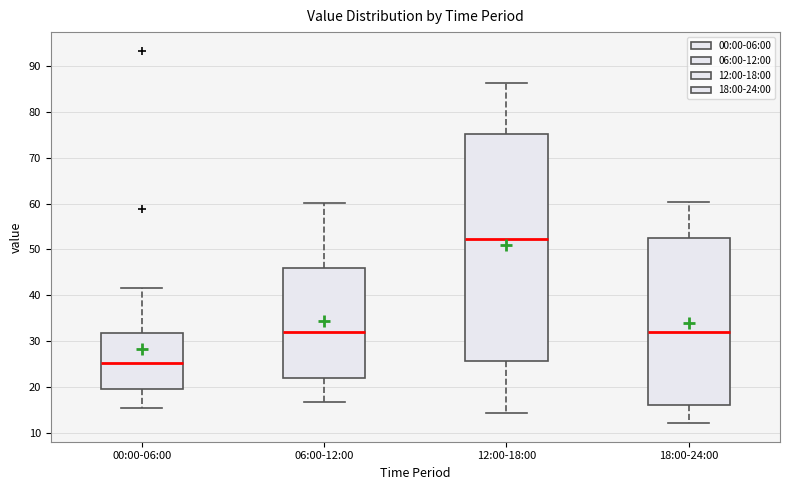

Reading left to right, transcribe this box plot: for each box, give where its median line is, the range the box spans, and where its two whiskers end, as read against the y-axis. The values are not printed on the chart, so give them approximately, as read against the axis.

00:00-06:00: median 25, box 20 to 32, whiskers 15 to 42
06:00-12:00: median 32, box 22 to 46, whiskers 17 to 60
12:00-18:00: median 52, box 26 to 75, whiskers 14 to 86
18:00-24:00: median 32, box 16 to 52, whiskers 12 to 60